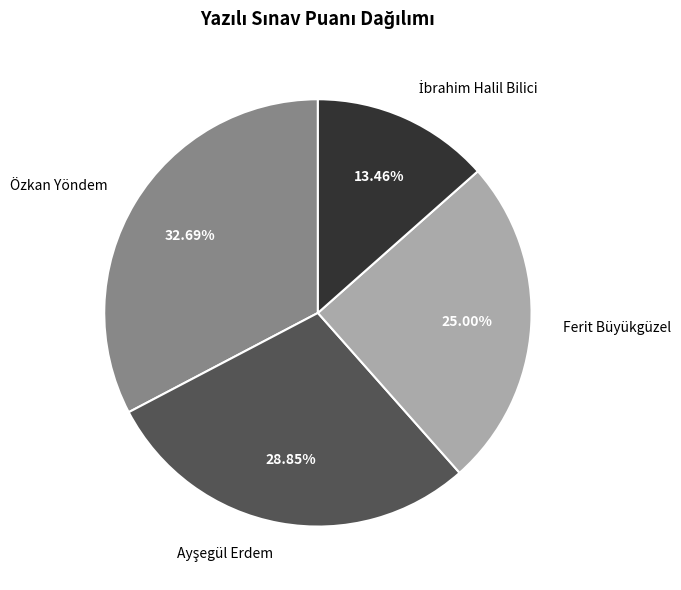

Is there any slice that represents more than half of the pie?

No